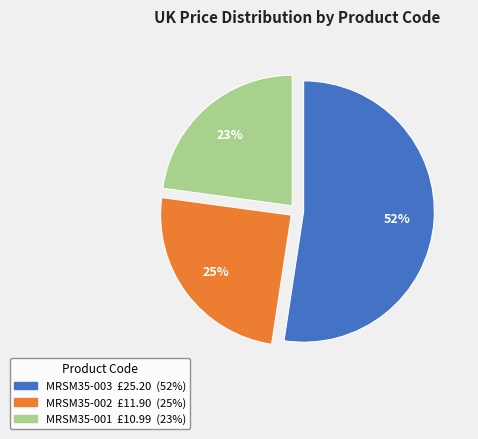

Count the number of slices in the pie.

3